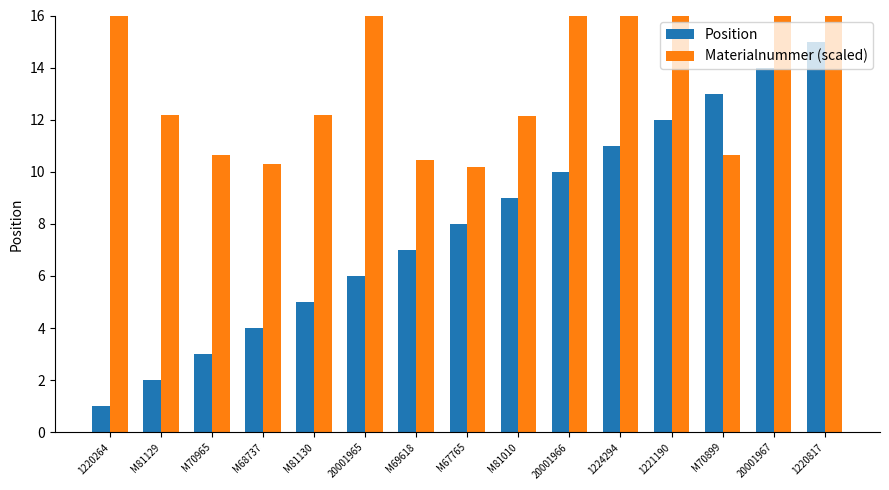

What is the smallest value displayed?

1.0